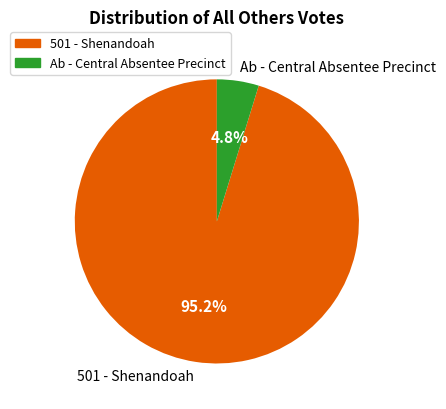

Between Ab - Central Absentee Precinct and 501 - Shenandoah, which is larger?

501 - Shenandoah